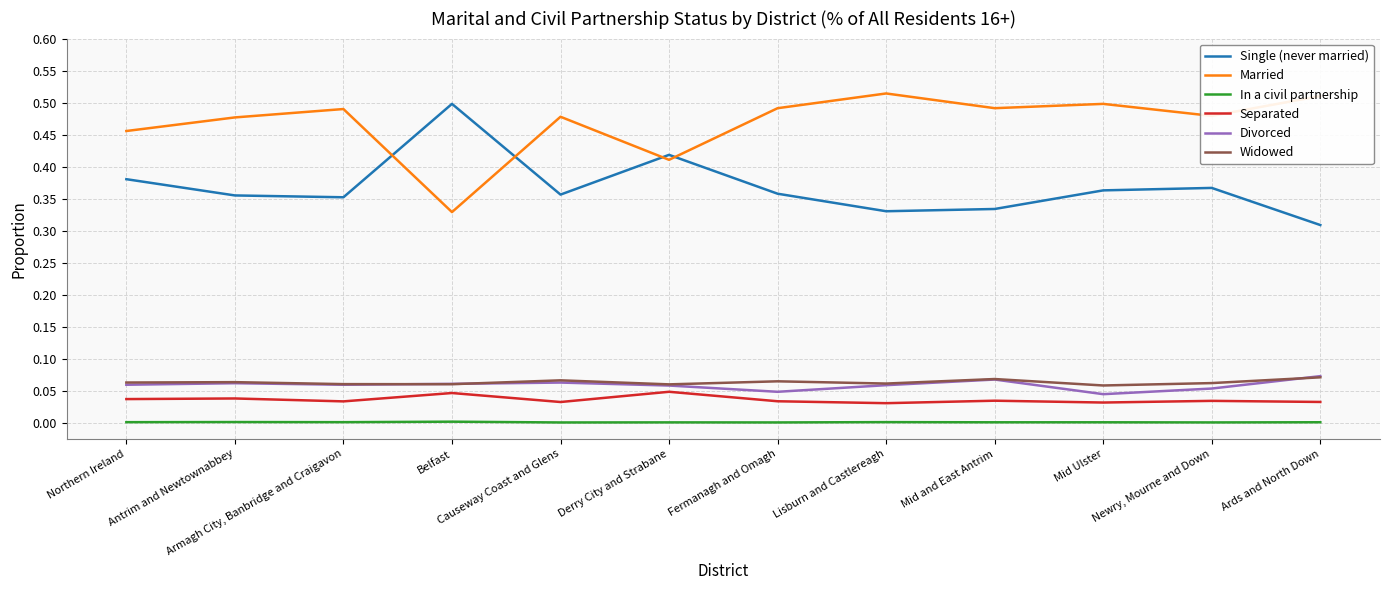

The Married series shows 0.5 at Newry, Mourne and Down. True or false?

True